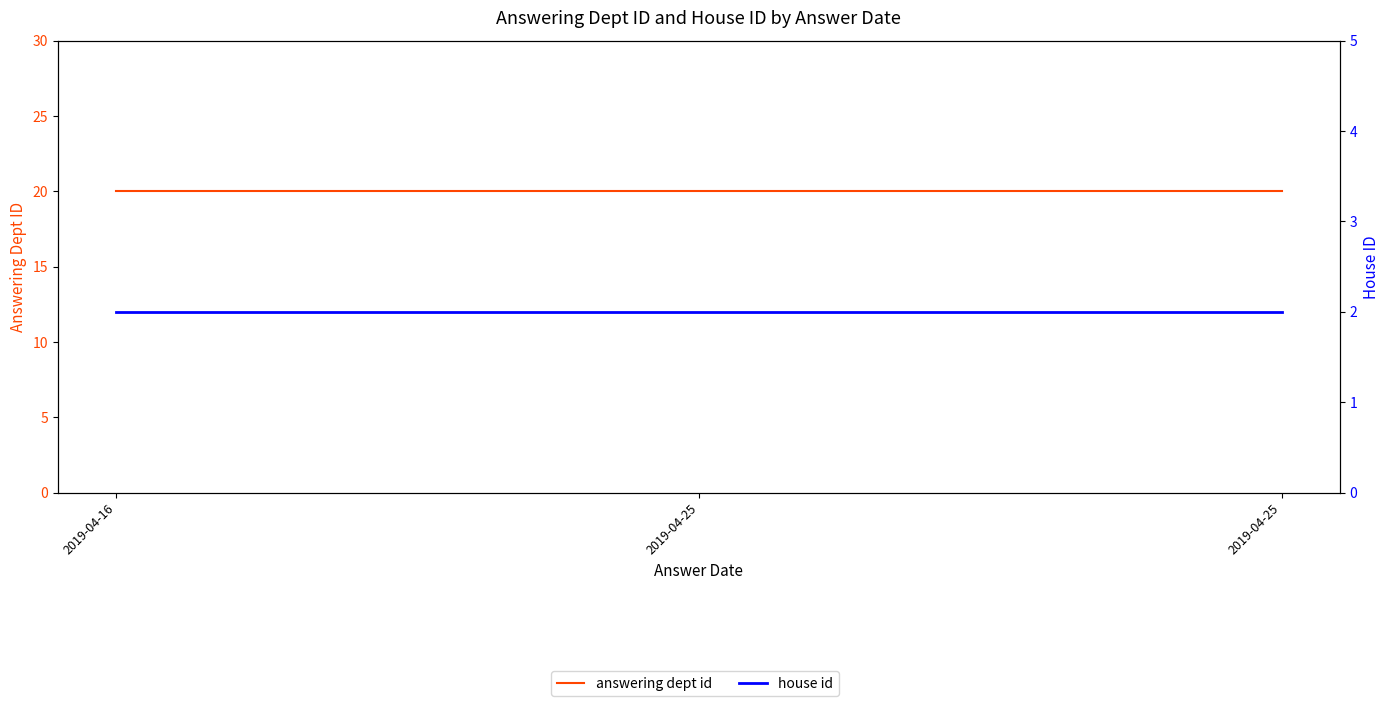

The value of answering dept id at 2019-04-16 is 32. True or false?

False